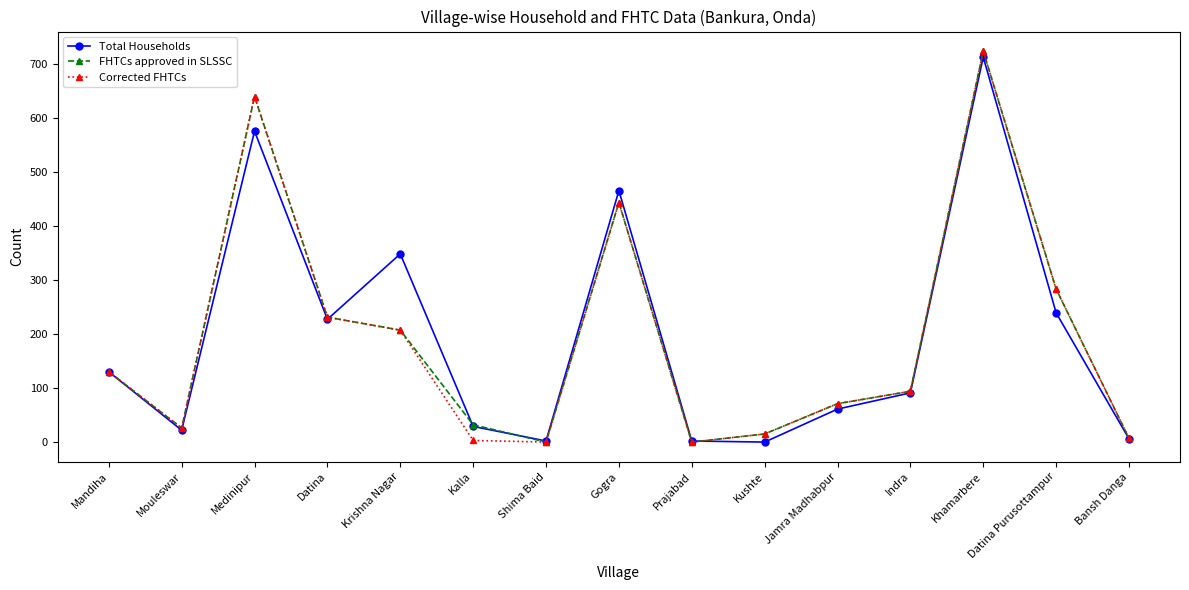

What is the label of the 9th point from the right?

Shima Baid